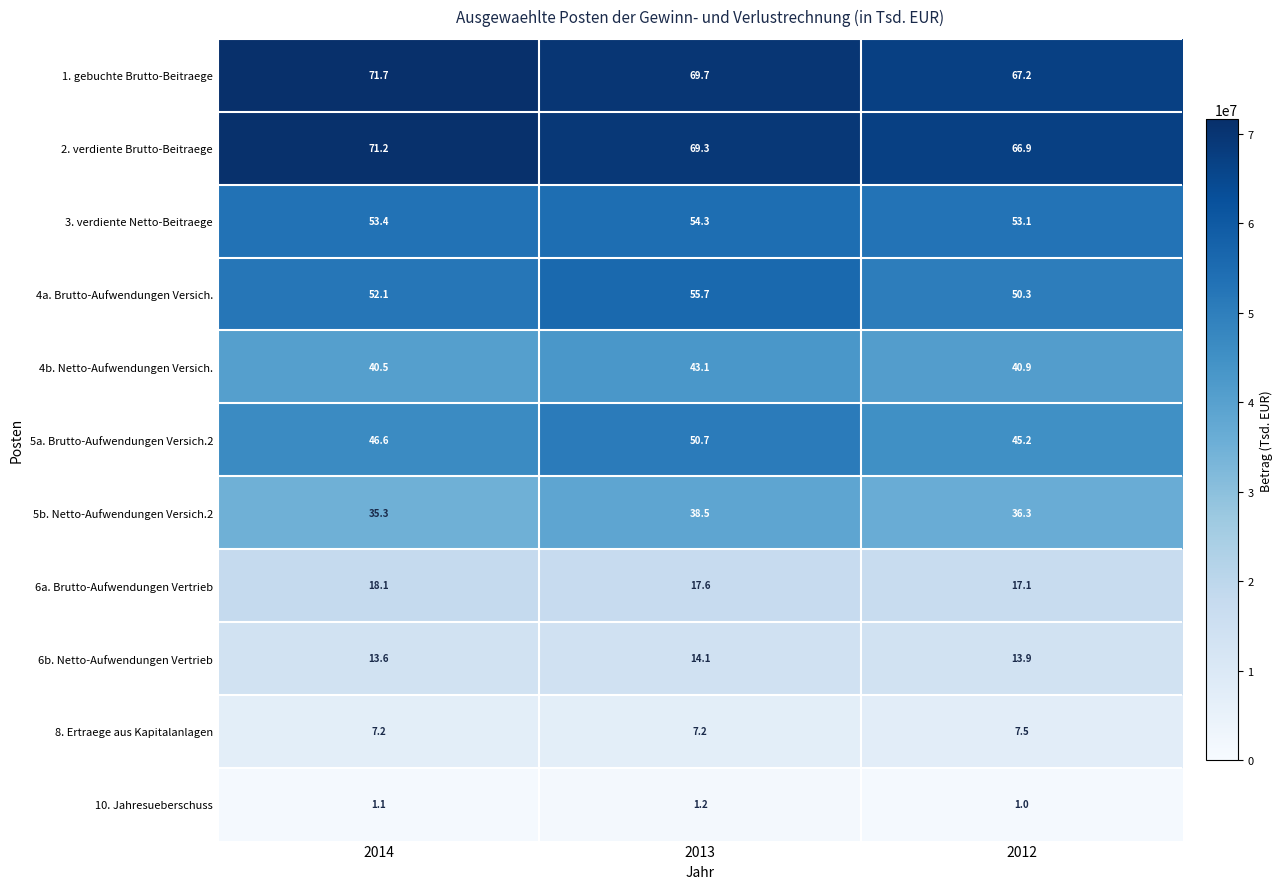

Where is 5a. Brutto-Aufwendungen Versich.2 nearest to the value 47?

2014